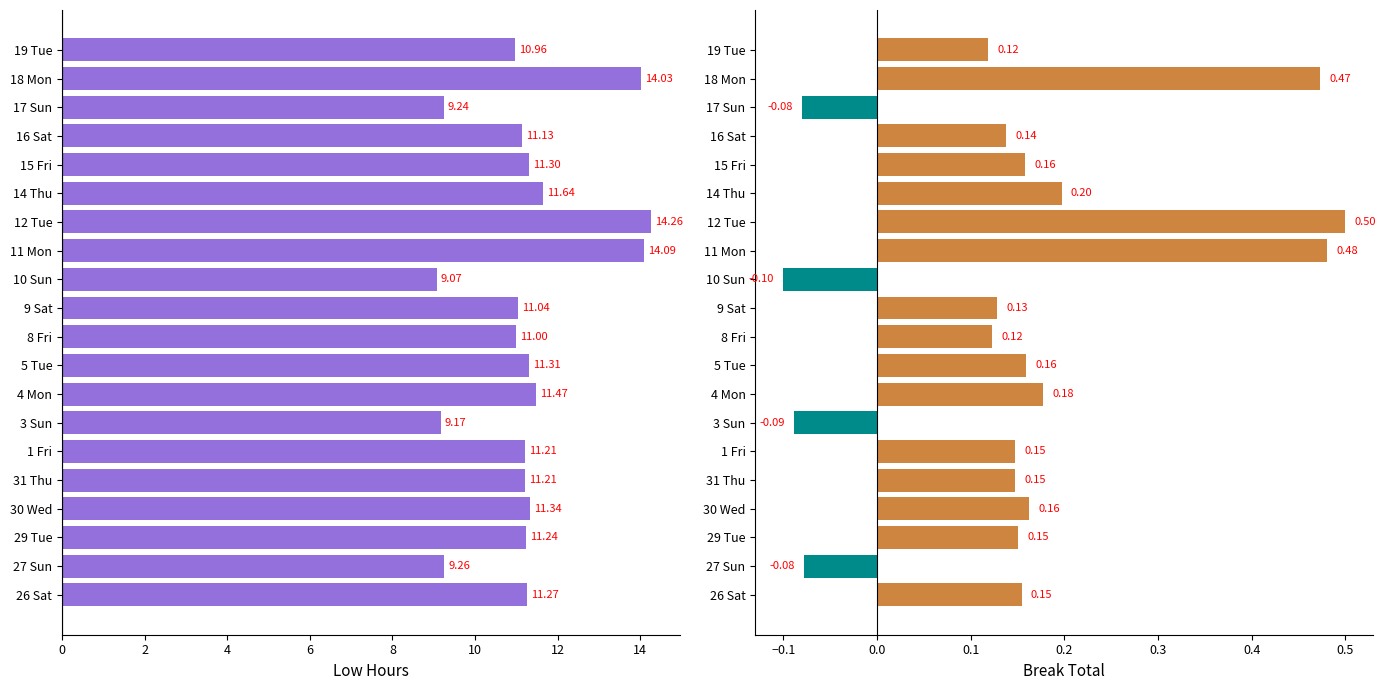

What is the lowest value of the Low (Hours) series?

9.1